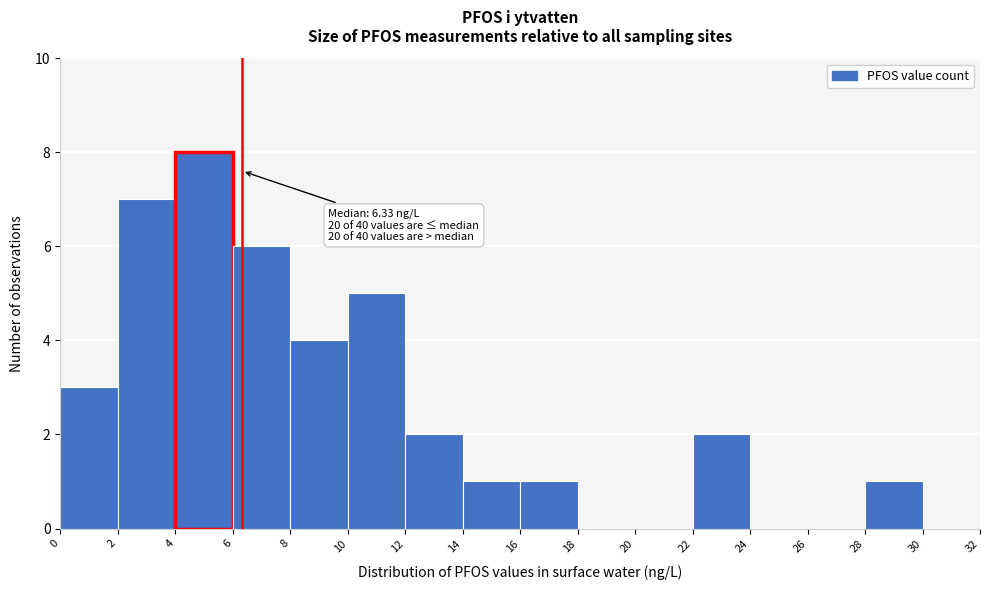

Over which range of the x-axis is the bar tallest?

4 to 6